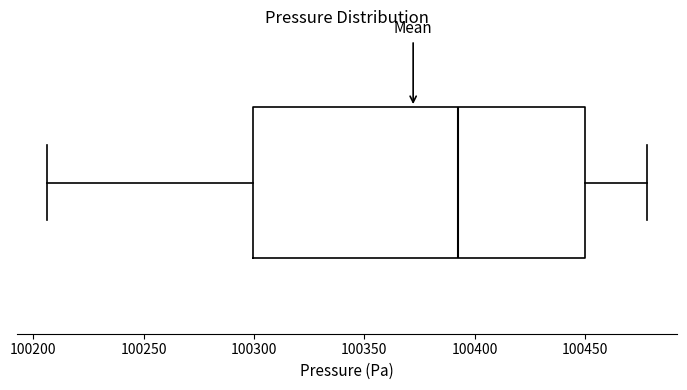

Where is the left edge of the box on the x-axis? The values are not printed on the chart, so give them approximately, as read against the axis.

100300